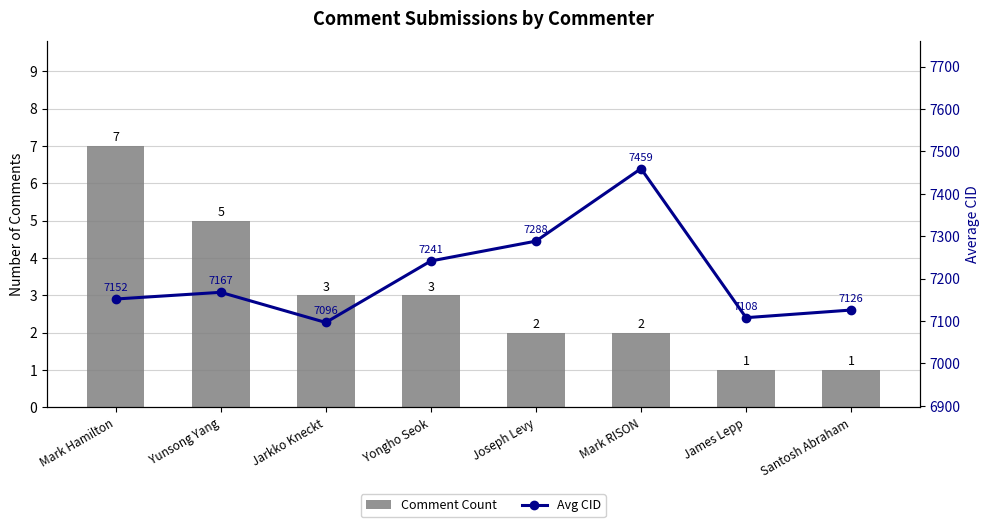

Is the value of Avg CID at Mark RISON greater than the value of Comment Count at Joseph Levy?

Yes